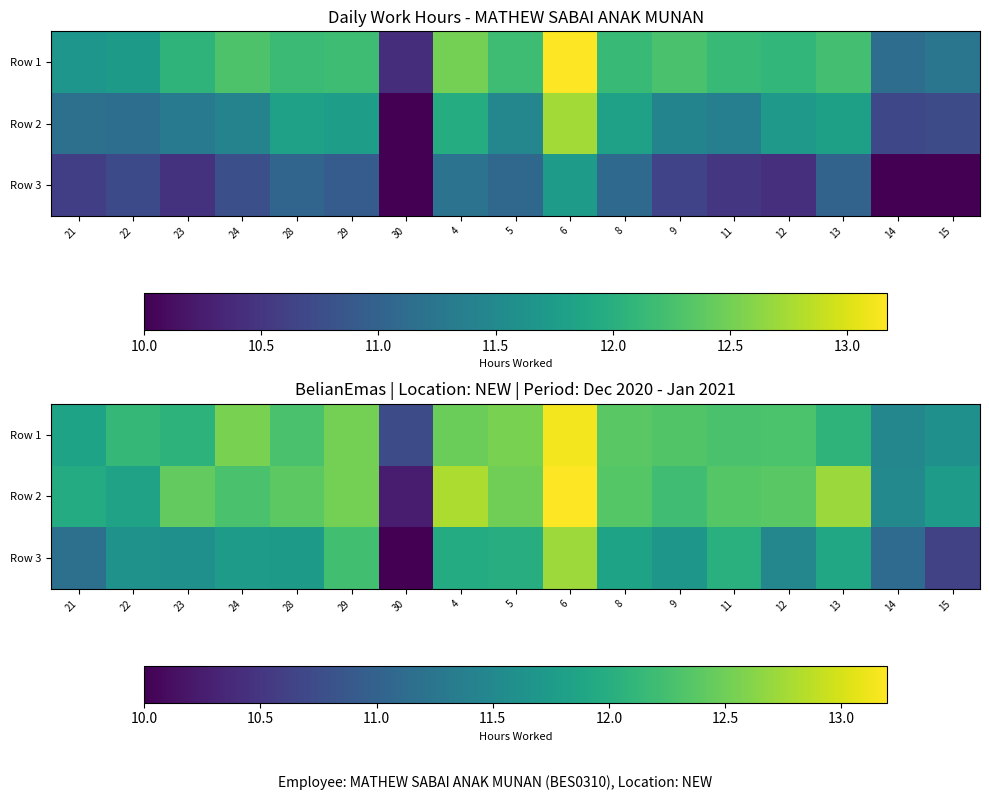

At which category is the sum across all series the highest?

6